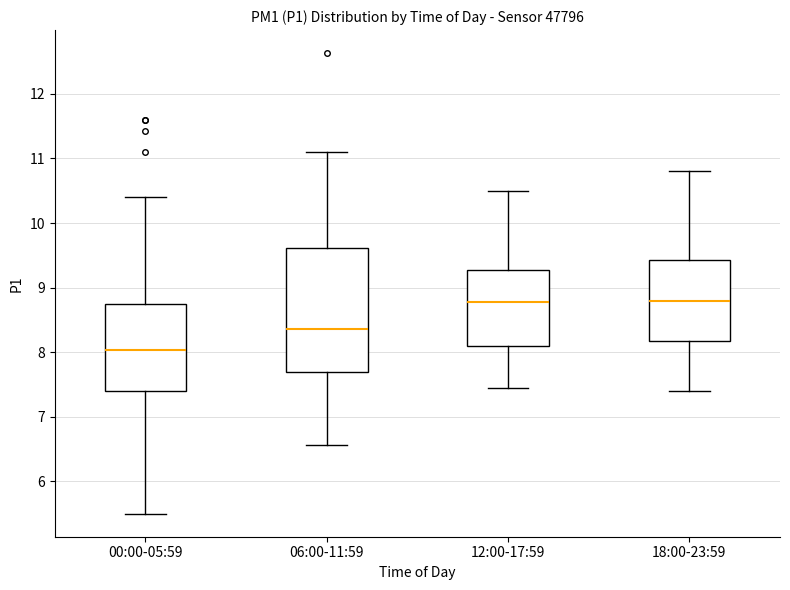

Which box is the tallest, from its lower edge to its upper edge?

06:00-11:59